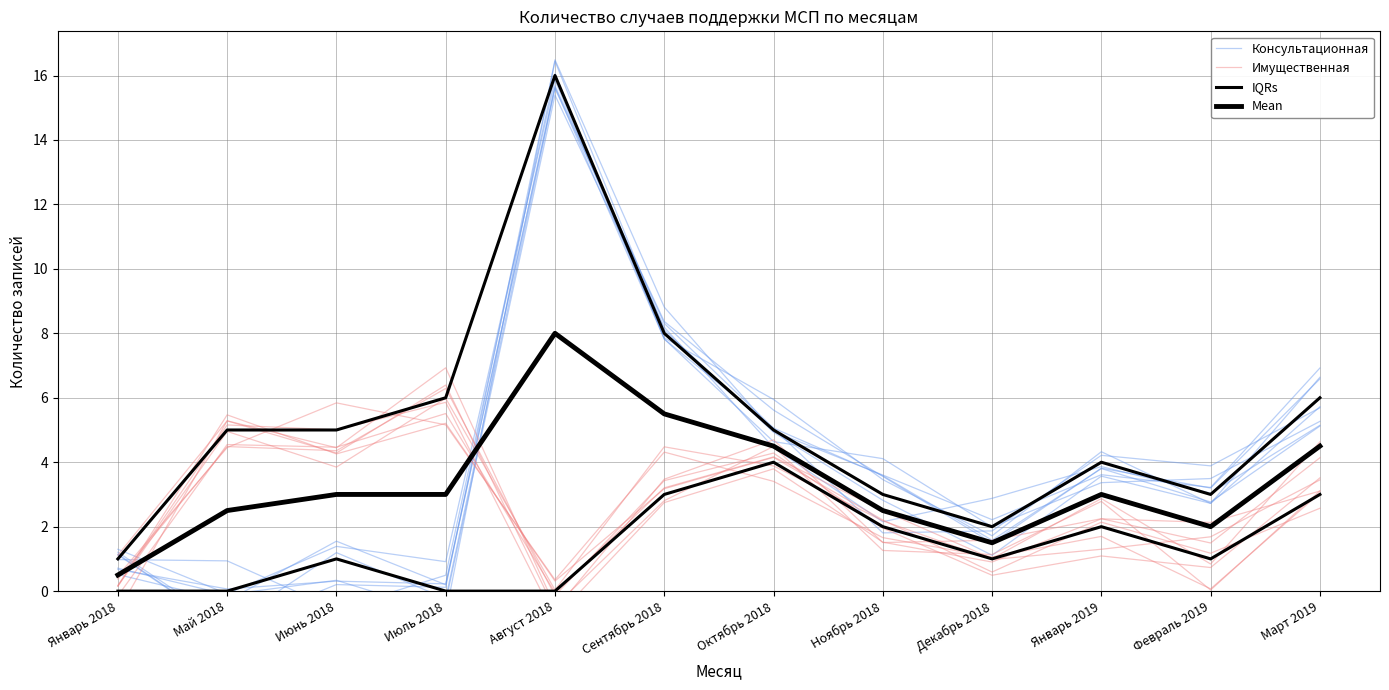

How many values in Имущественная are above zero?

11